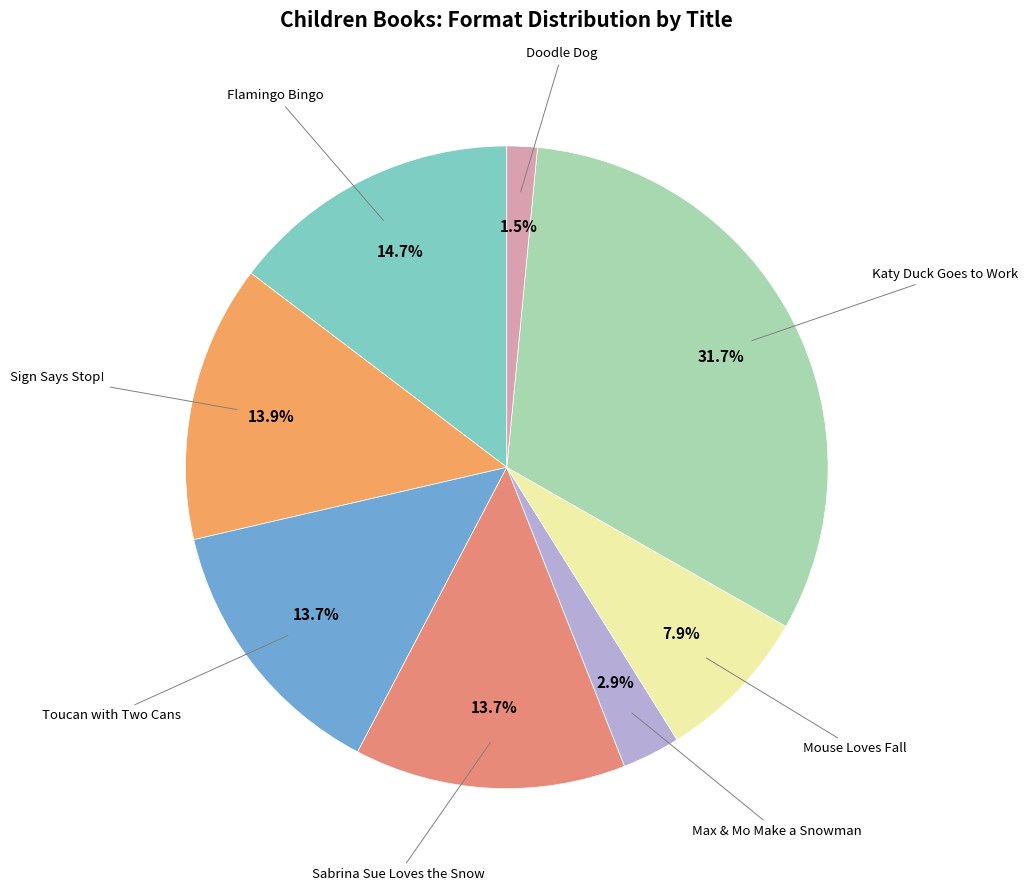

Is there a majority slice in this chart?

No